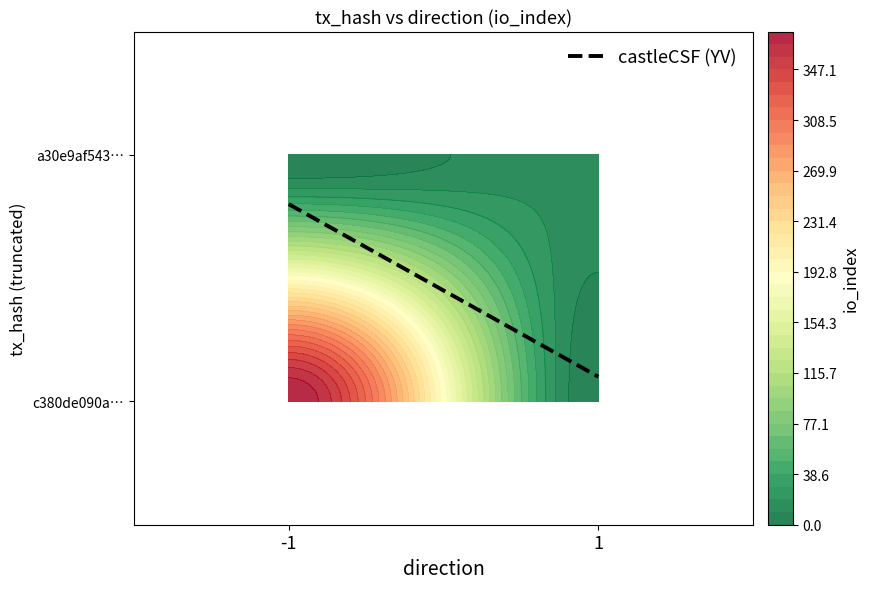

What is the minimum value for c380de090a87dbd0069fc5ffb58a26efd4ed71b?

-1